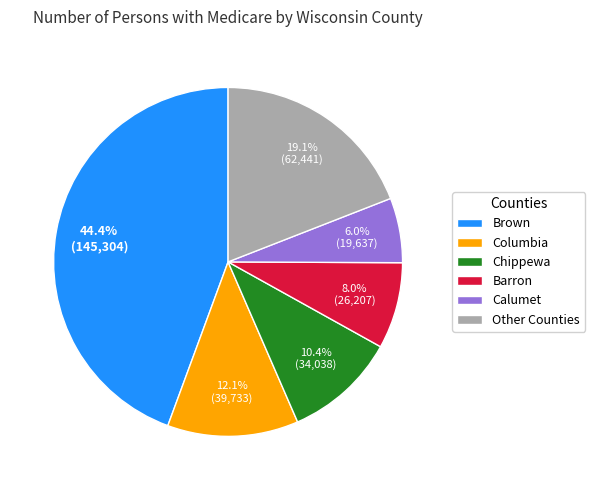

What is the largest slice in the pie chart?

Brown